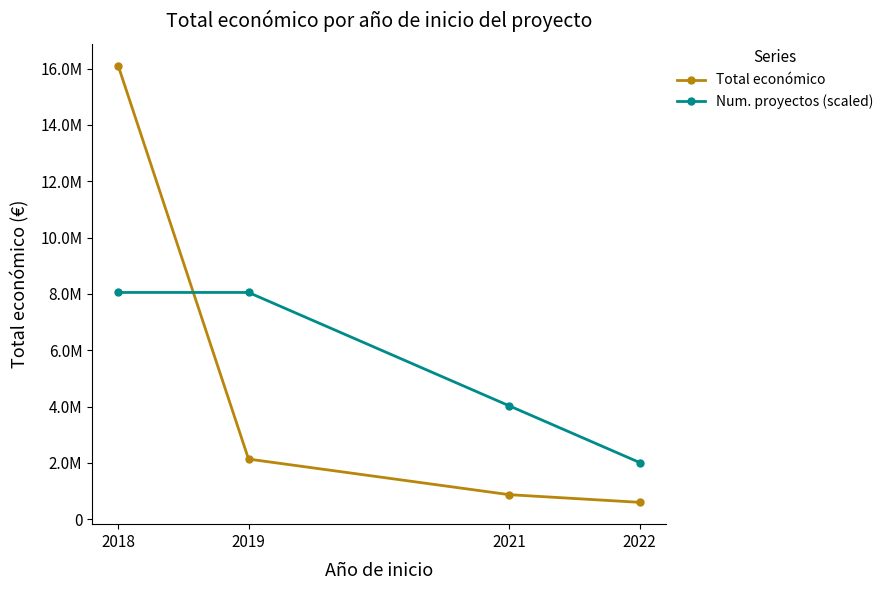

Rank the series at 2021 from lowest to highest value.

Total económico, Num. proyectos (scaled)